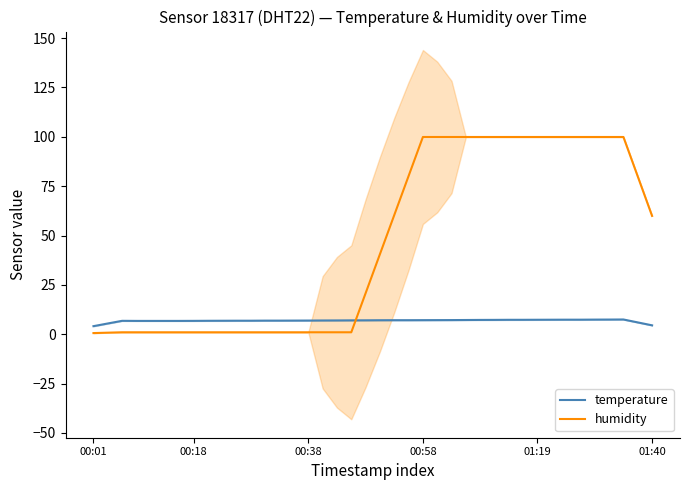

What is the highest value of the humidity series?

99.9